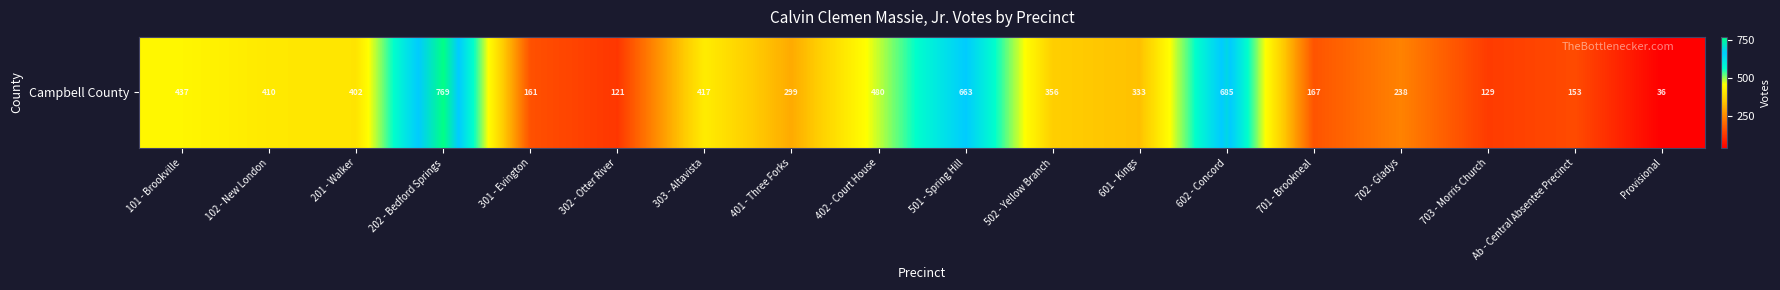

Reading right to left, what are all the values shown in this chart?

36	153	129	238	167	685	333	356	663	480	299	417	121	161	769	402	410	437